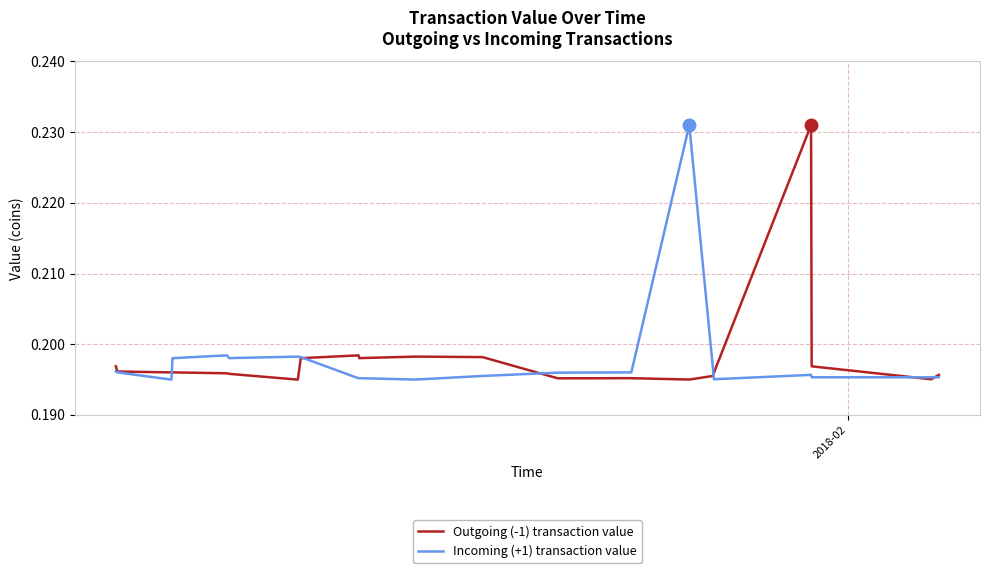

Which series has the largest total across all categories?

Outgoing (-1) transaction value